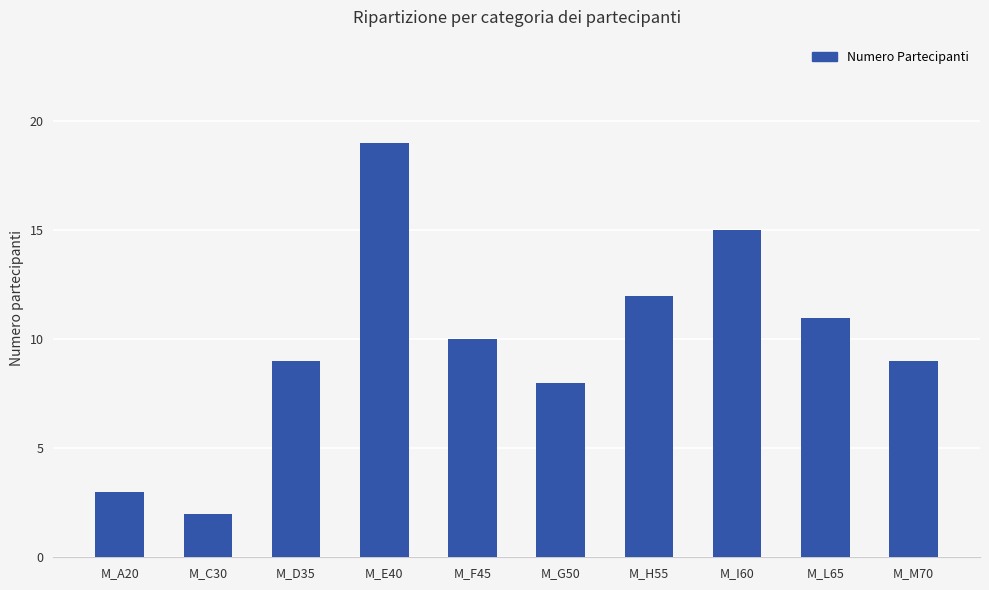

What is the label of the 10th bar from the left?

M_M70